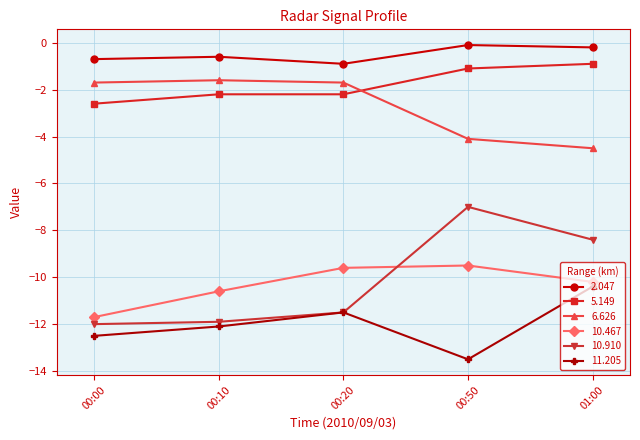

Which series has the largest total across all categories?

2.047